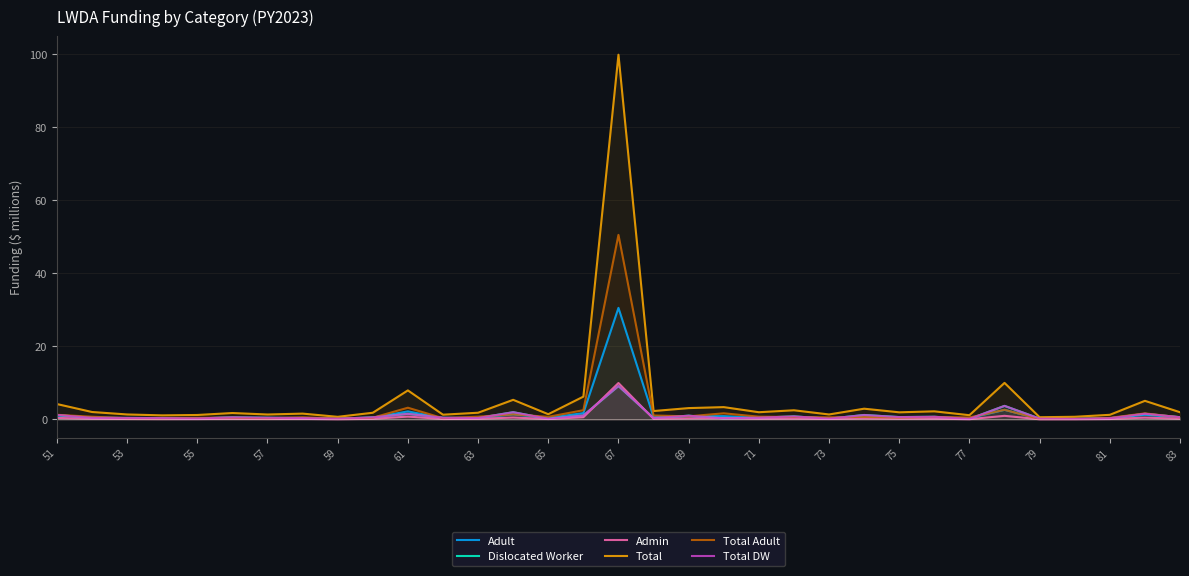

The value of Total at 61 is 1.6. True or false?

False